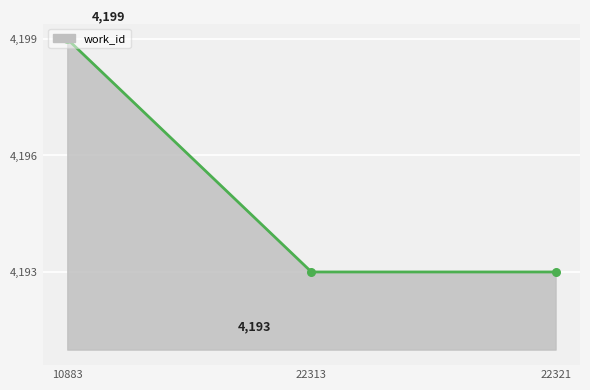

Between 22313 and 10883, which is larger?

10883